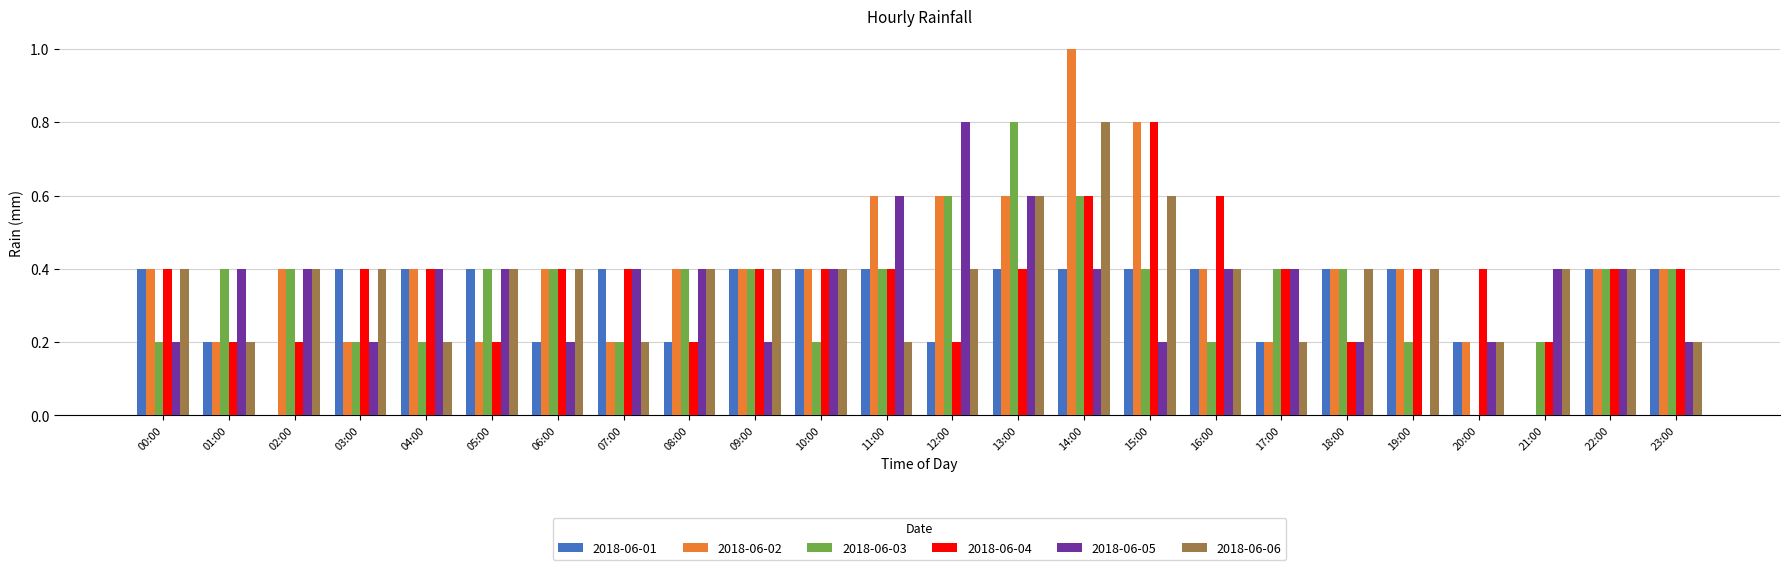

Which series changed the most between 08:00 and 13:00?

2018-06-03